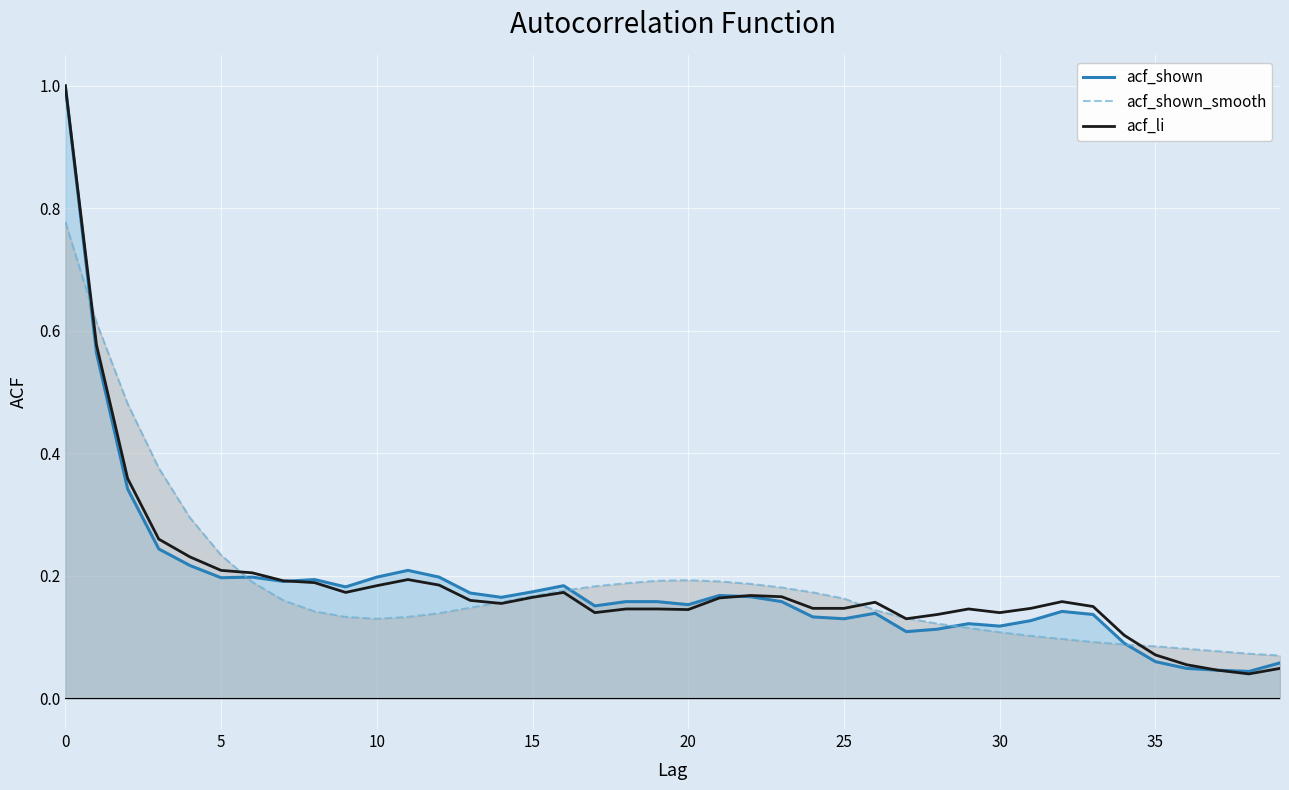

How many lines are shown in the chart?

3